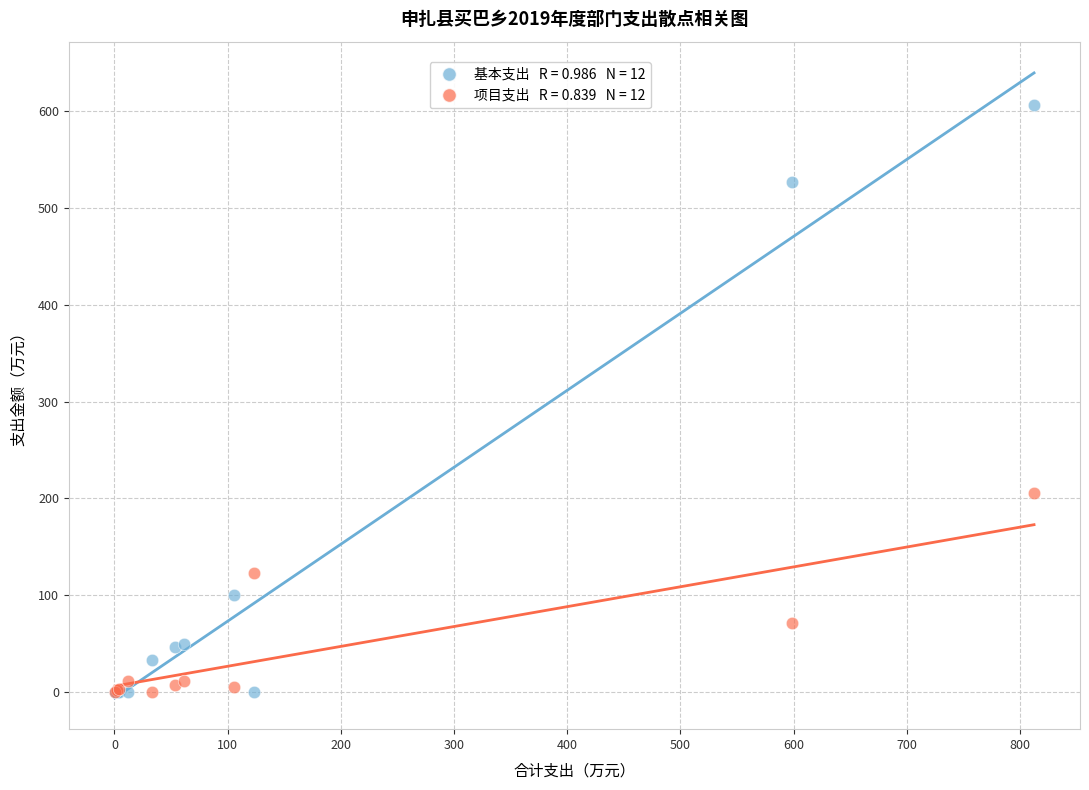

Across all series, what Y value is closest to 303?

206.1